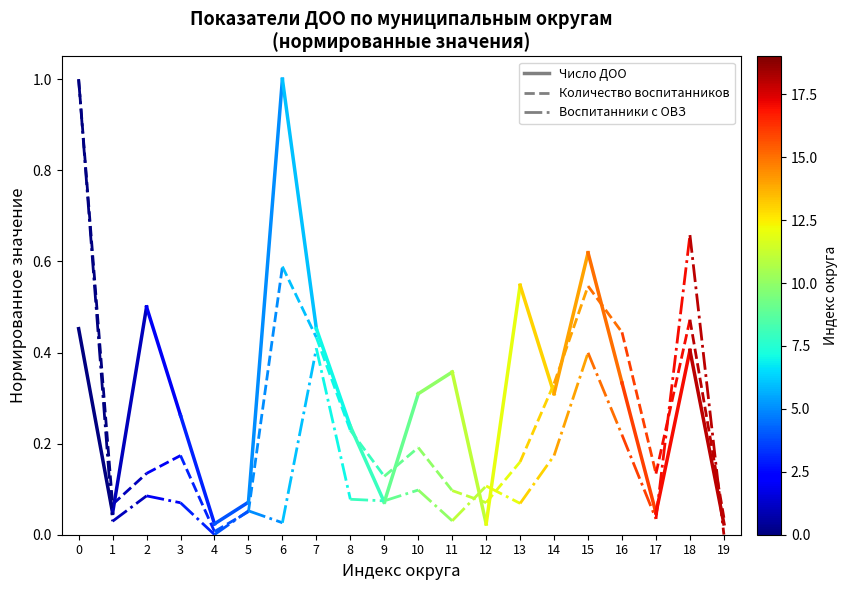

What is the difference between the Воспитанники с ОВЗ values at 1 and 0?

1.0